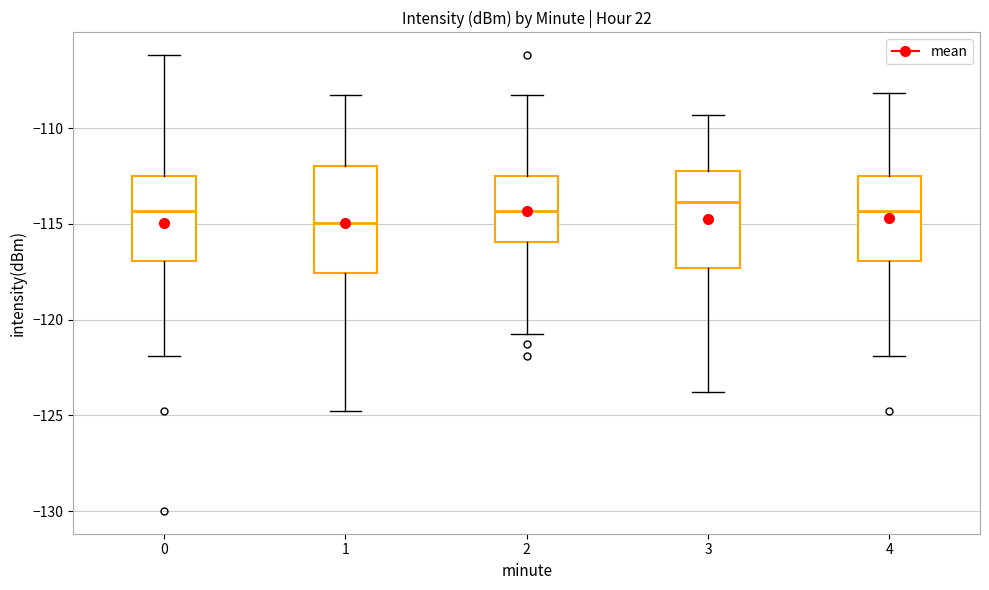

Reading left to right, transcribe this box plot: for each box, give where its median line is, the range the box spans, and where its two whiskers end, as read against the y-axis. The values are not printed on the chart, so give them approximately, as read against the axis.

0: median -114.5, box -117.0 to -112.5, whiskers -122.0 to -106.0
1: median -115.0, box -117.5 to -112.0, whiskers -125.0 to -108.5
2: median -114.5, box -116.0 to -112.5, whiskers -121.0 to -108.5
3: median -114.0, box -117.5 to -112.0, whiskers -124.0 to -109.5
4: median -114.5, box -117.0 to -112.5, whiskers -122.0 to -108.0